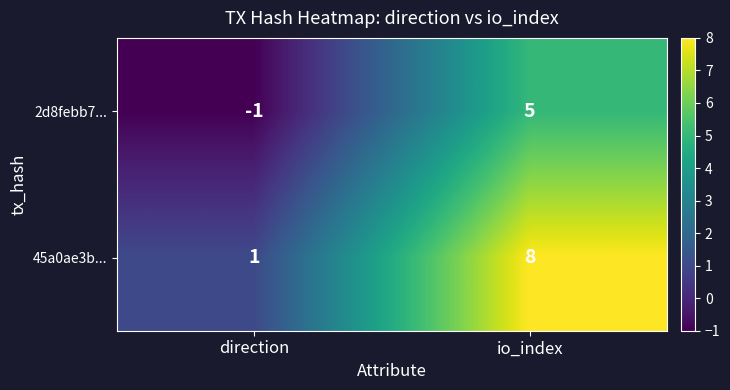

At which category is the sum across all series the highest?

io_index